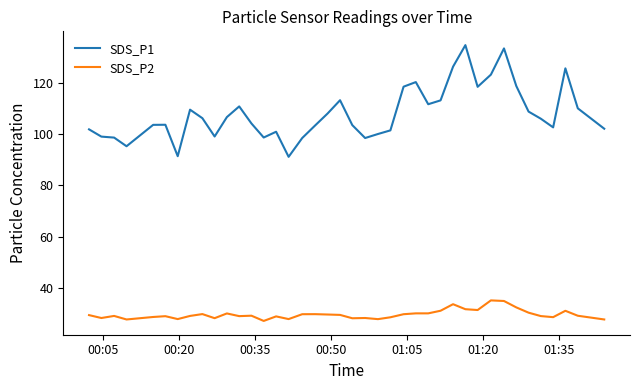

Does the chart have visible grid lines?

No